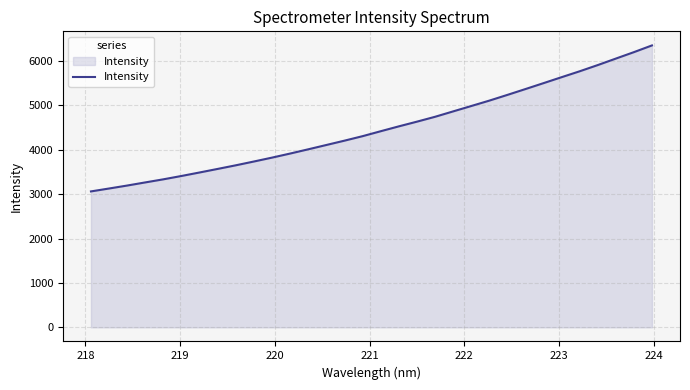

What is the greatest value displayed?

6352.1